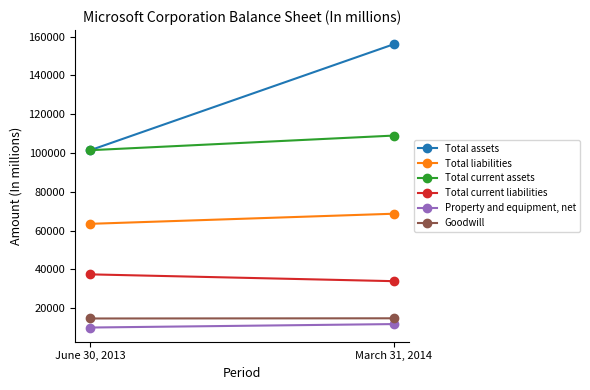

Is it true that Property and equipment, net equals 2414 at March 31, 2014?

False